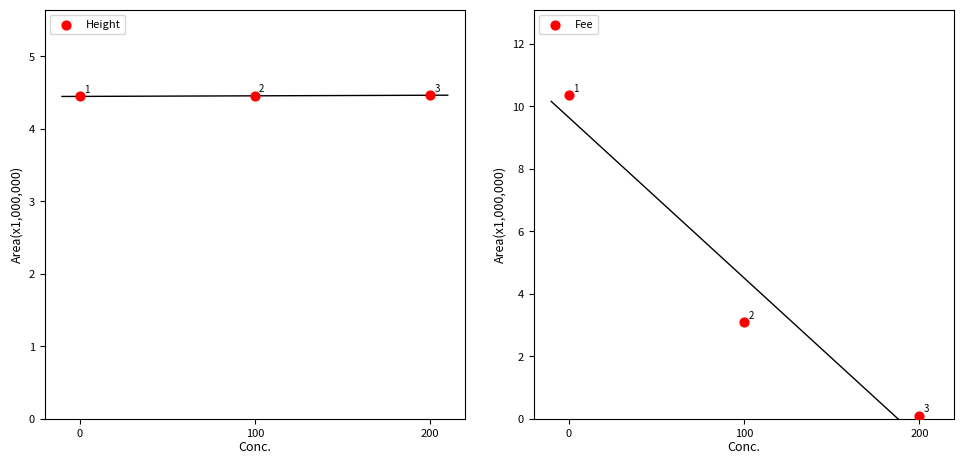

Is the value of Height at 100 greater than the value of Fee at 100?

Yes